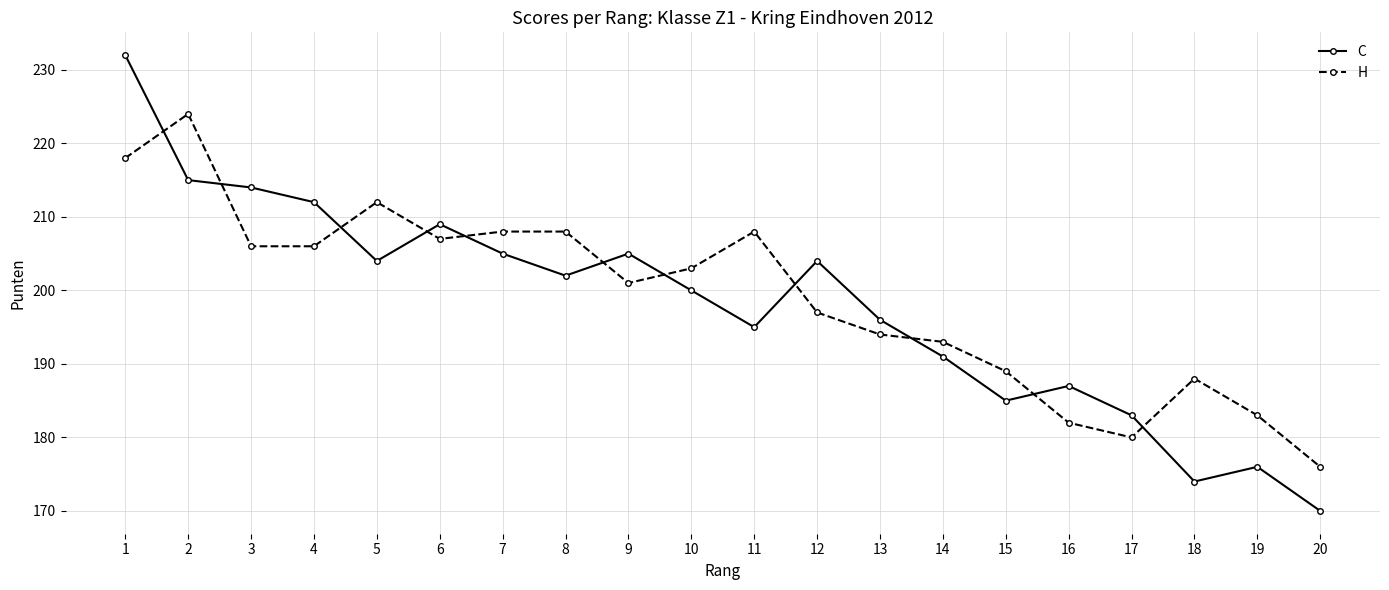

What is the difference between the maximum and minimum values in the C series?

62